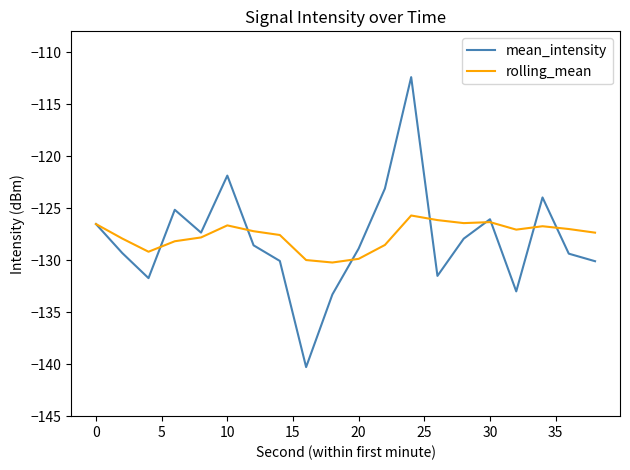

What is the sum of all rolling_mean values?

-2552.5